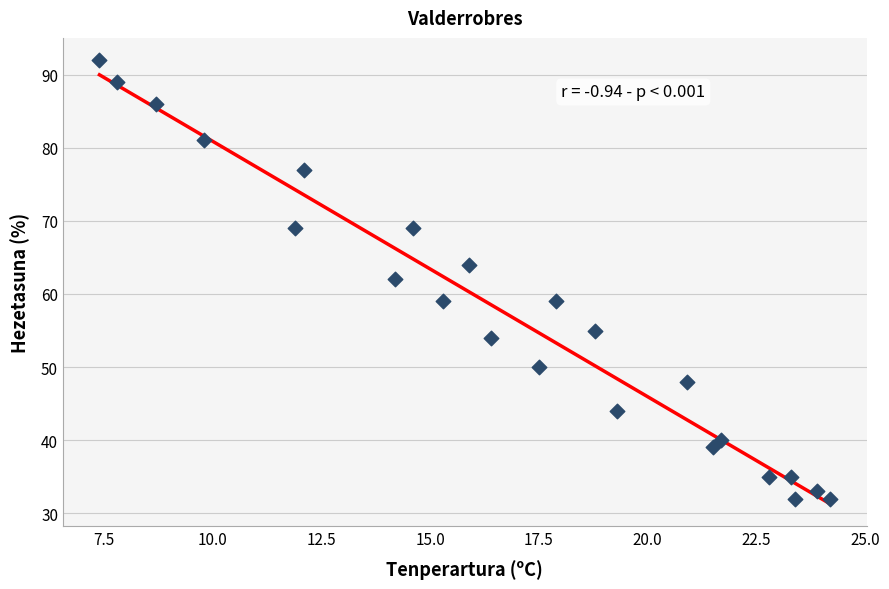

What is the range of Y values (max minus min)?

60